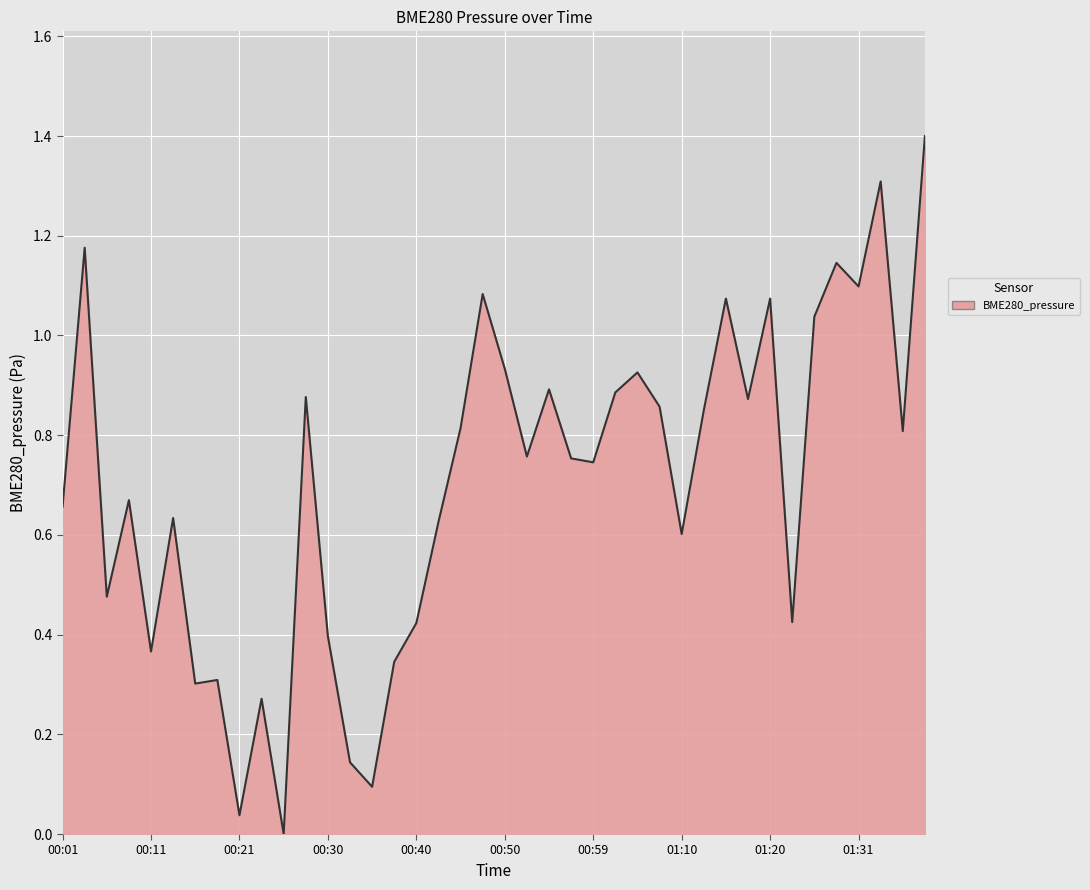

What is the greatest value displayed?

1.4